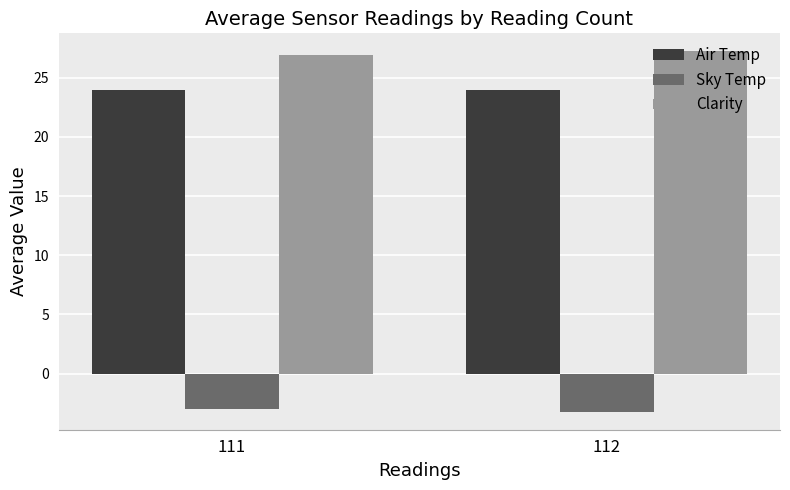

The Sky Temp series shows -4.2 at 111. True or false?

False